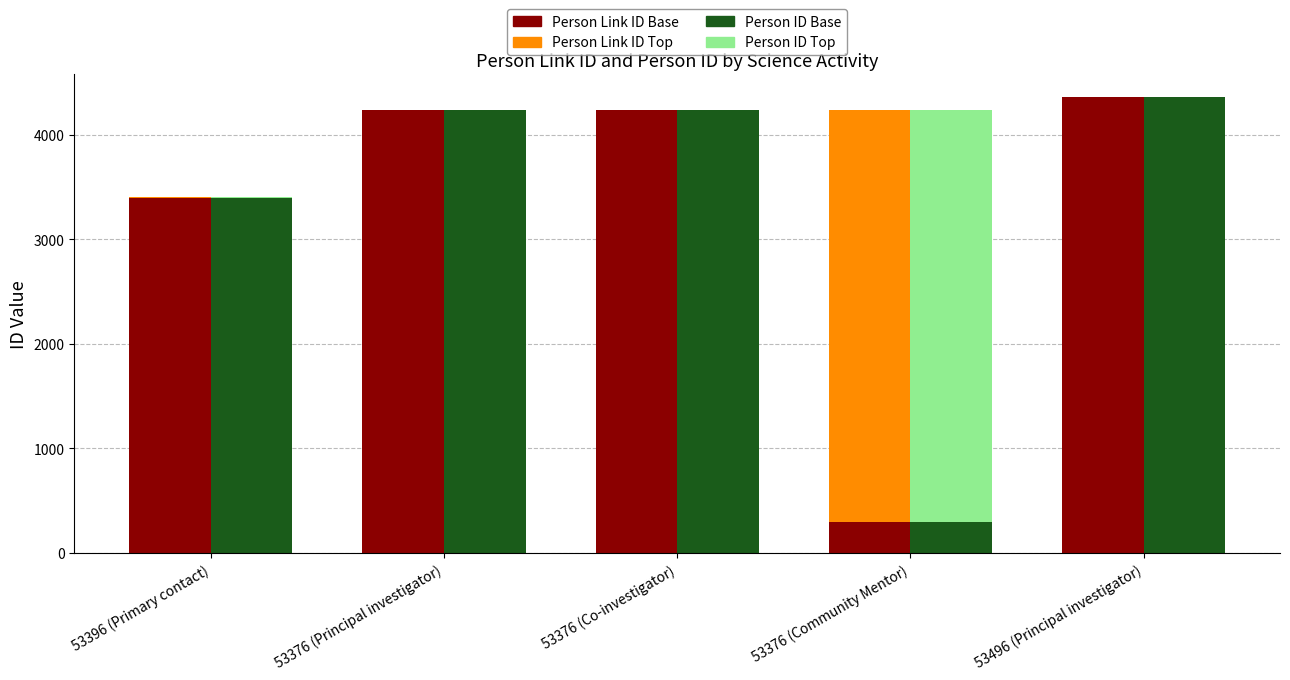

Reading left to right, what are all the values shown in this chart?

Person Link ID (base): 3401	4235	4238	292	4365
Person Link ID (top): 5	1	1	3948	1
Person ID (base): 3401	4235	4238	292	4365
Person ID (top): 5	1	1	3948	1